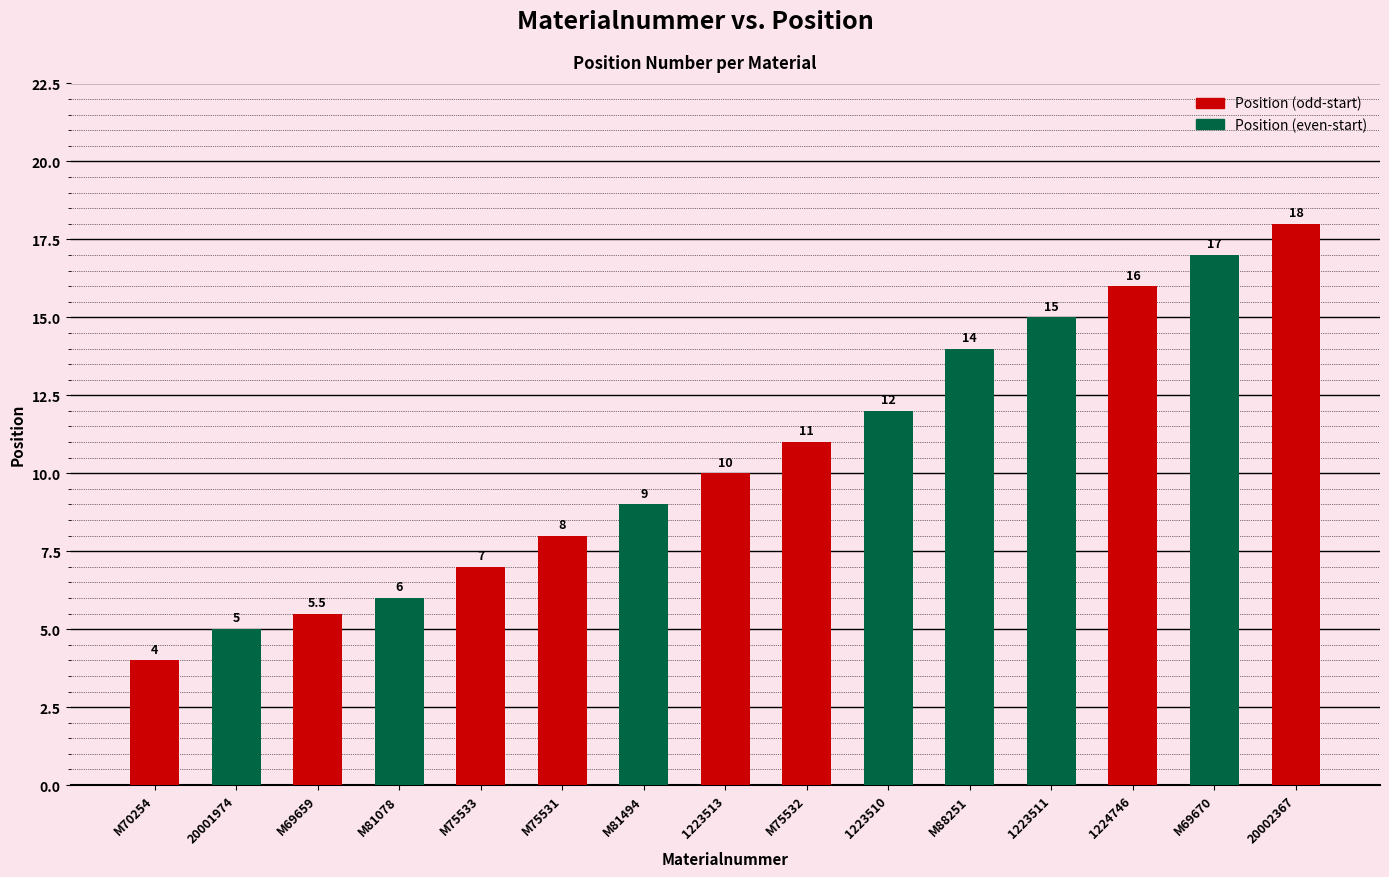

At which category does the chart reach its minimum across all series?

M70254